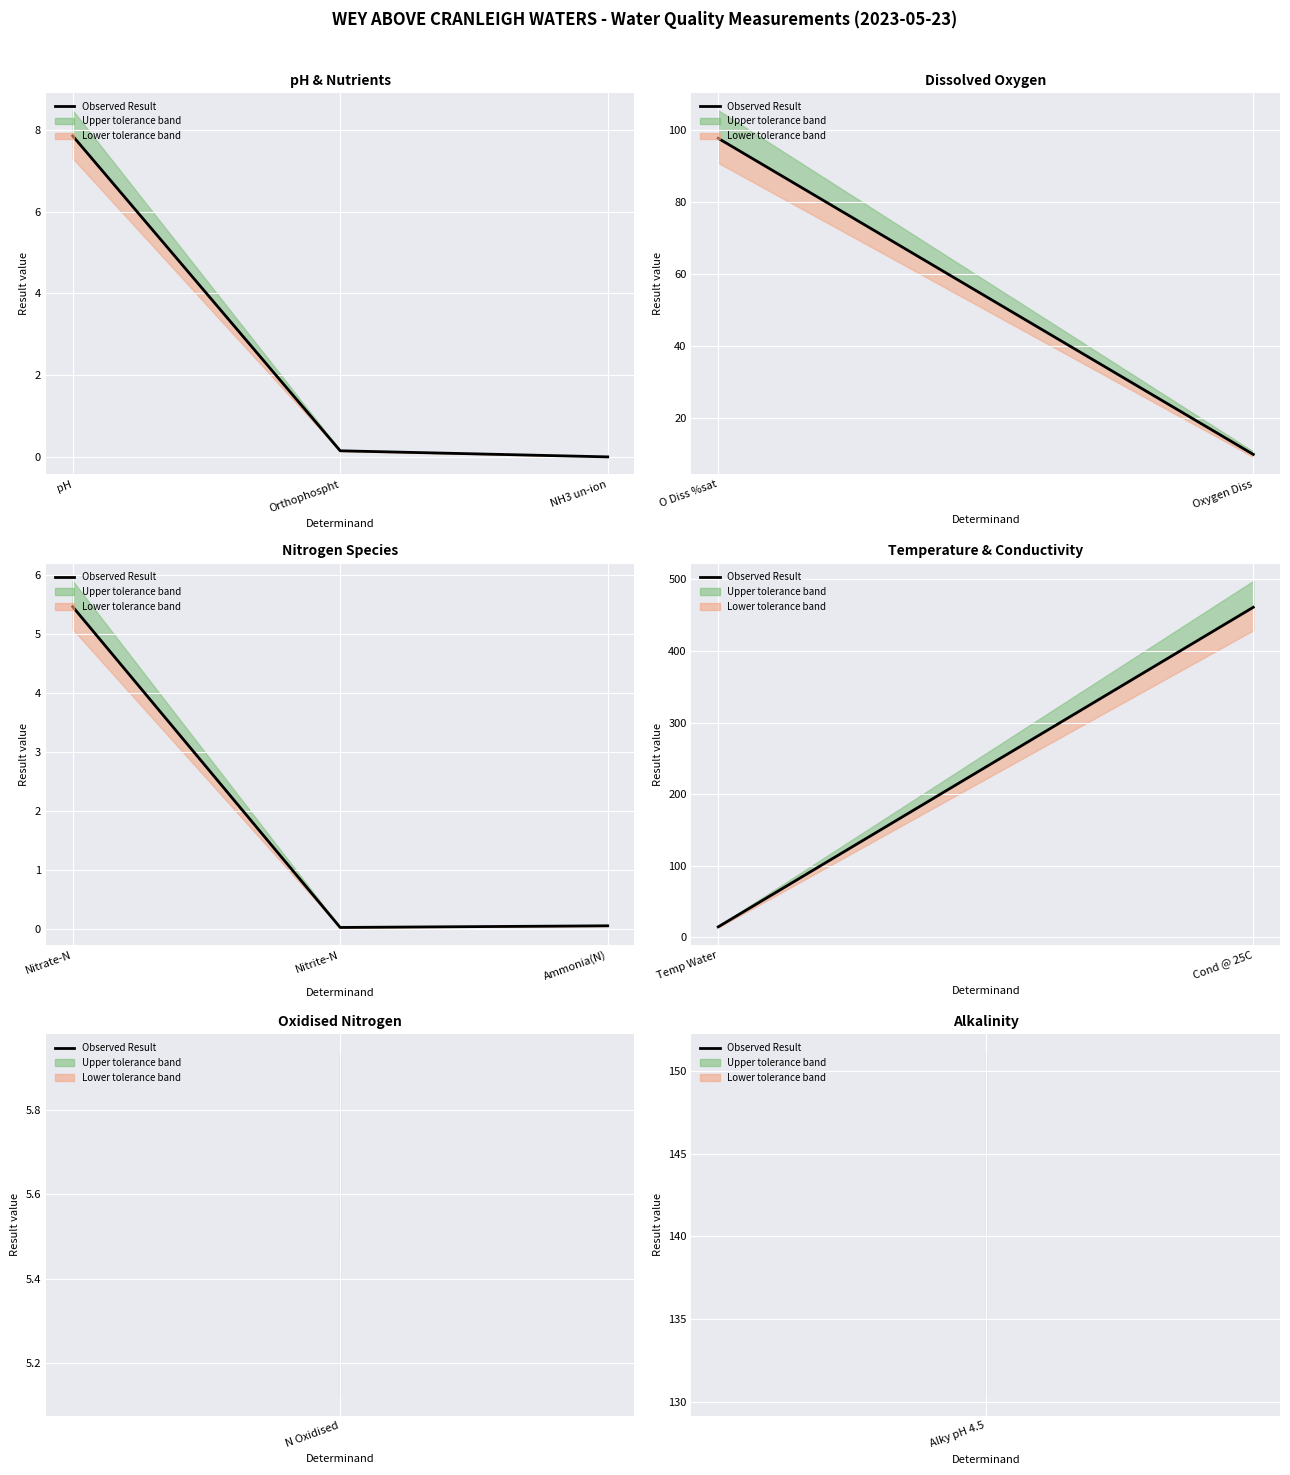

What is the difference between the maximum and minimum values?

446.5